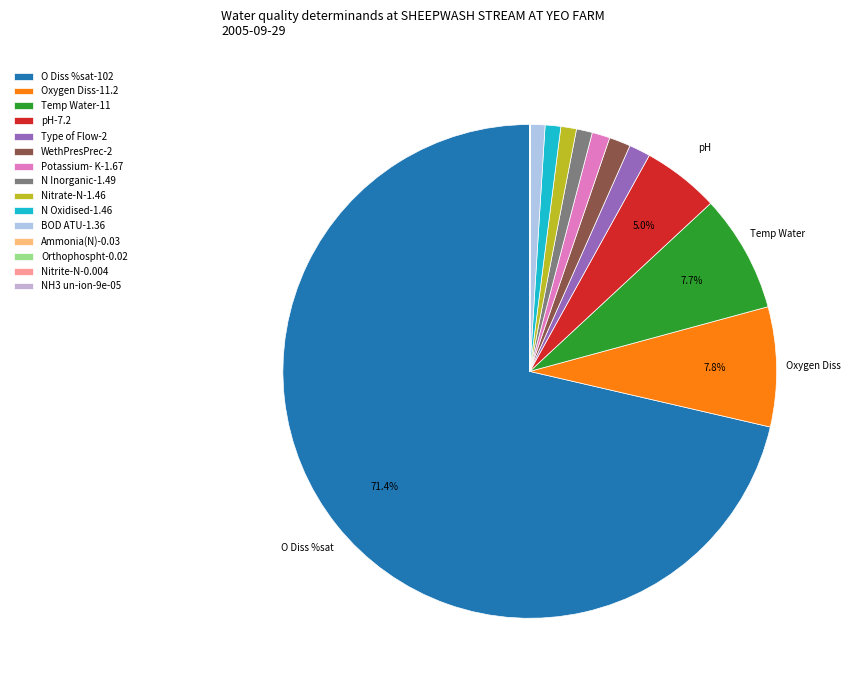

What is the smallest slice in the pie chart?

NH3 un-ion